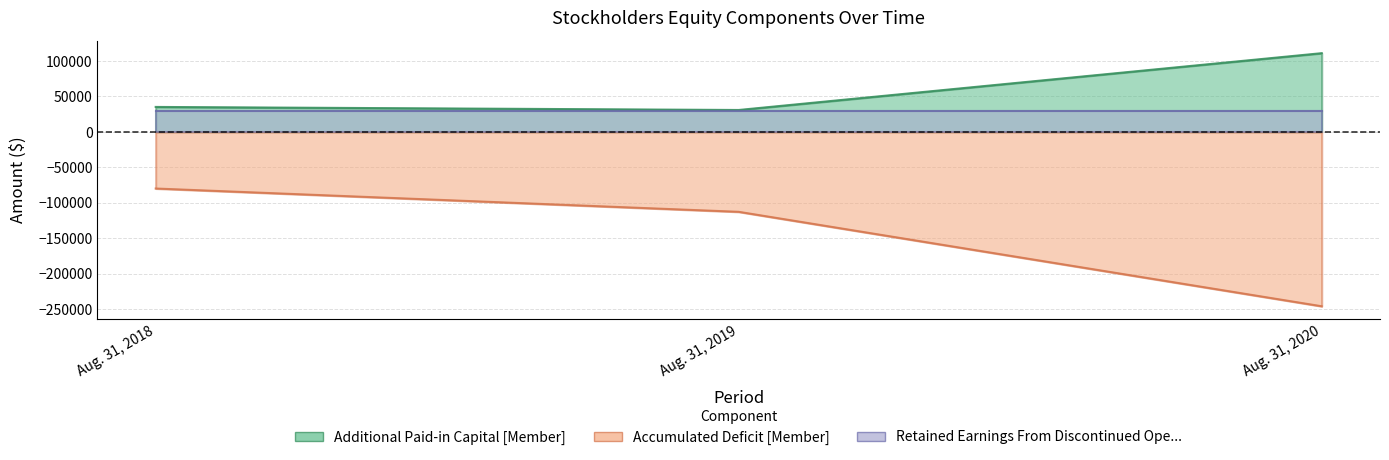

List the labels in order of Accumulated Deficit [Member] value, largest first.

Aug. 31, 2018, Aug. 31, 2019, Aug. 31, 2020